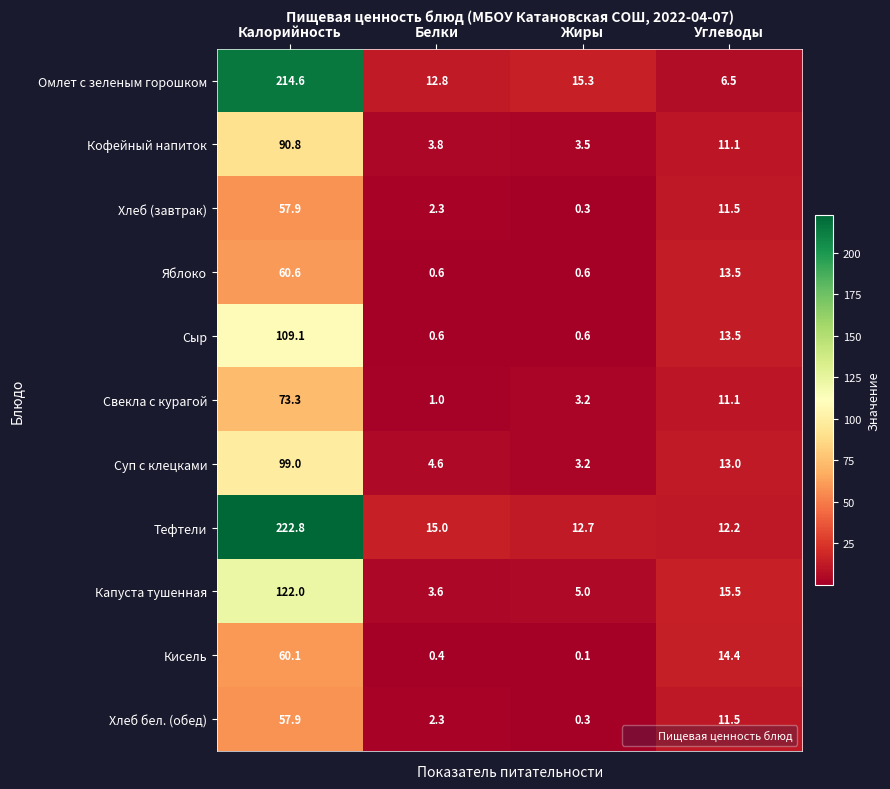

What is the difference between the maximum and second lowest values in the Кисель series?

59.7